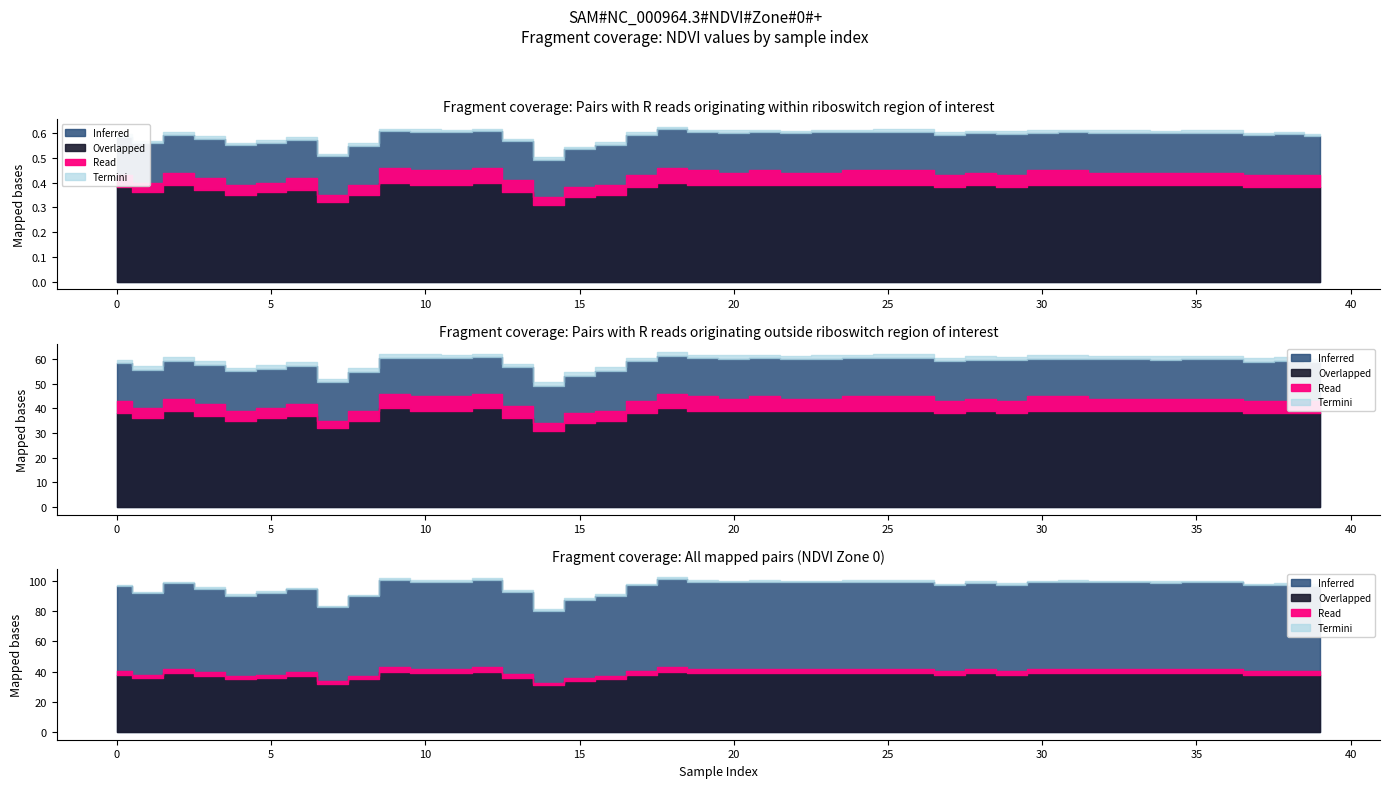

In Overlapped, how many points are higher than both neighbors (excluding endpoints)?

6